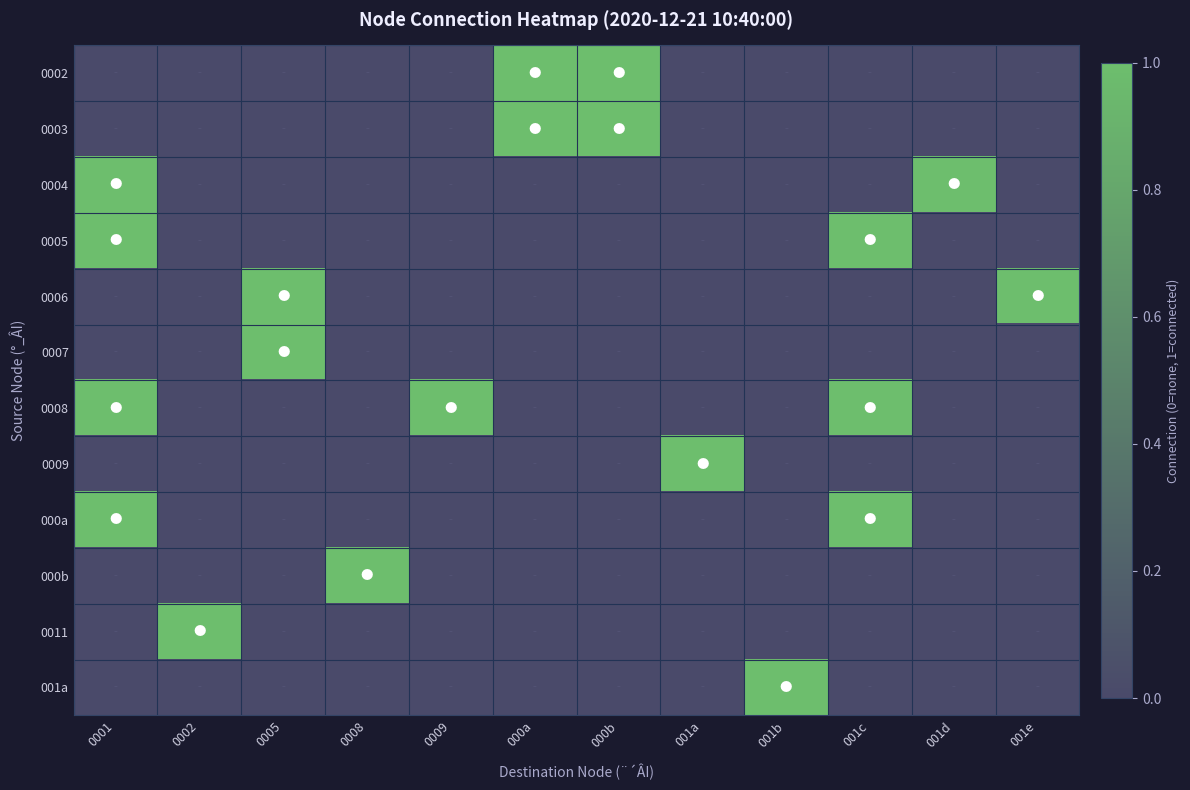

Which has a higher value, 001d or 0008?

001d